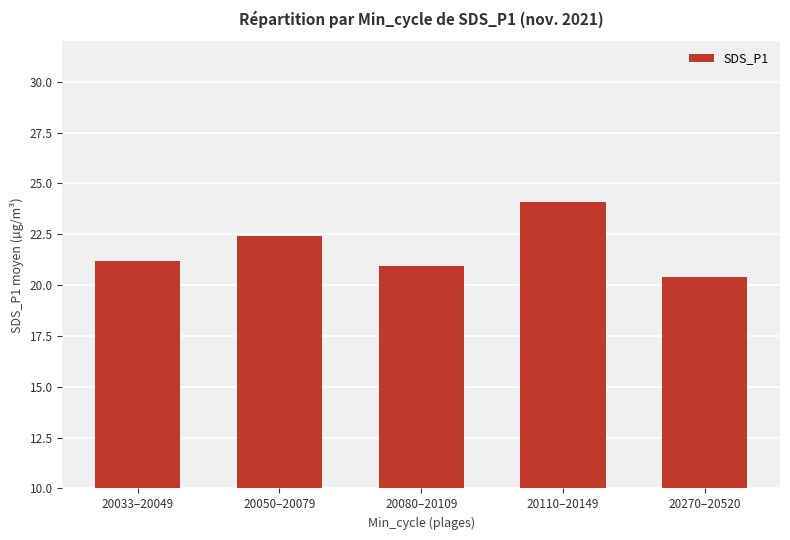

The chart shows a value of 20.9 at 20080–20109. True or false?

True